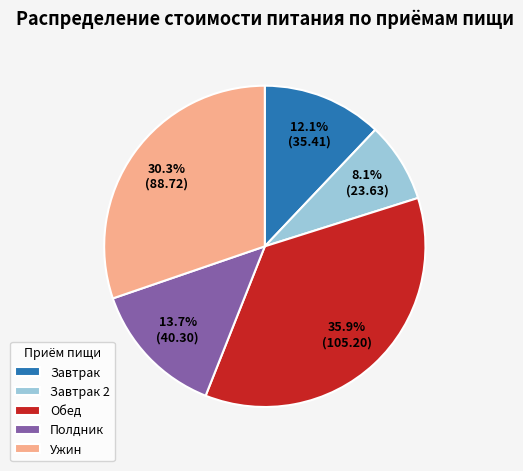

Rank the categories by value from highest to lowest.

Обед, Ужин, Полдник, Завтрак, Завтрак 2